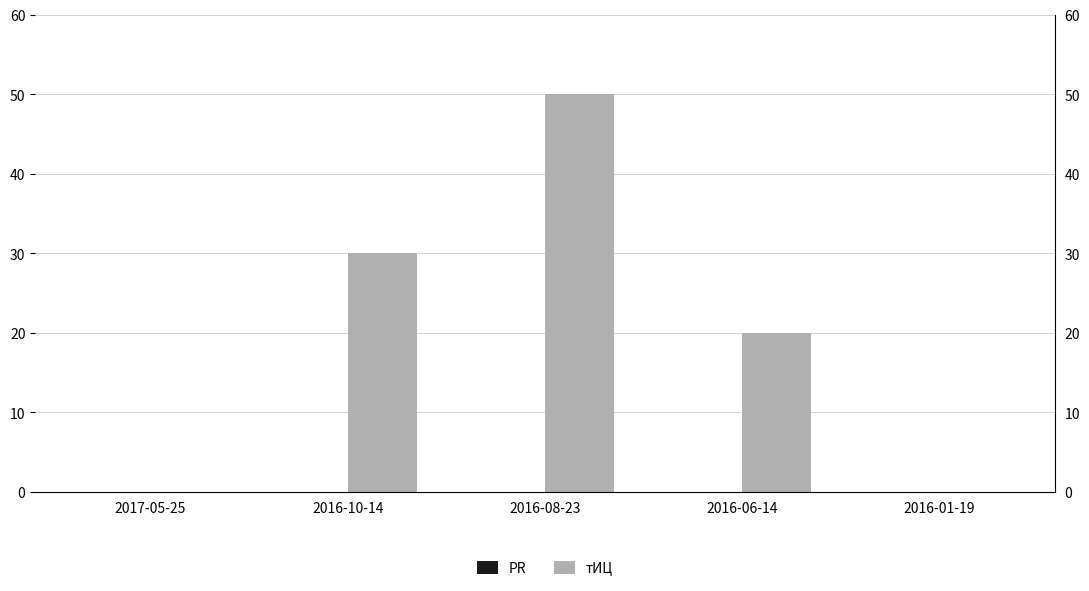

Rank the series at 2016-06-14 from lowest to highest value.

PR, тИЦ